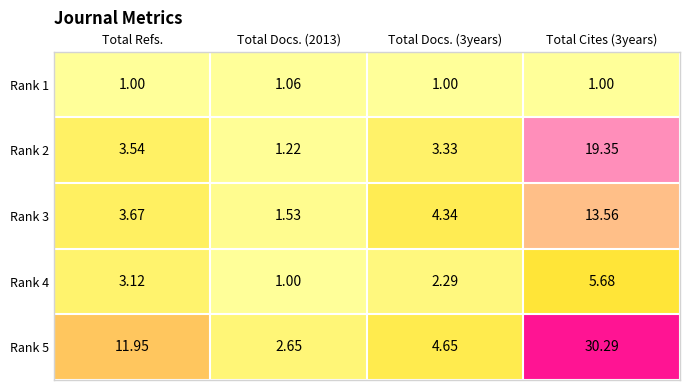

Rank the series by their maximum value, from highest to lowest.

Rank 5, Rank 2, Rank 3, Rank 4, Rank 1